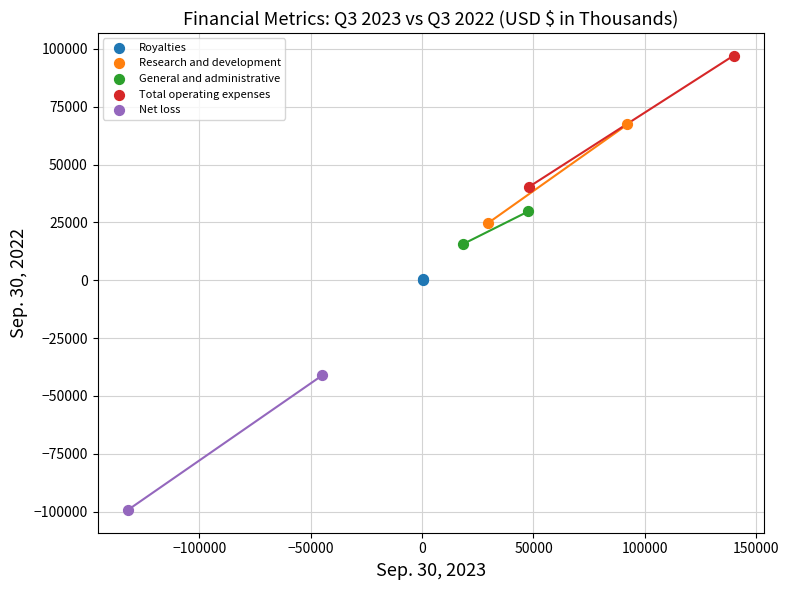

Which series contains the lowest Y value?

Net loss